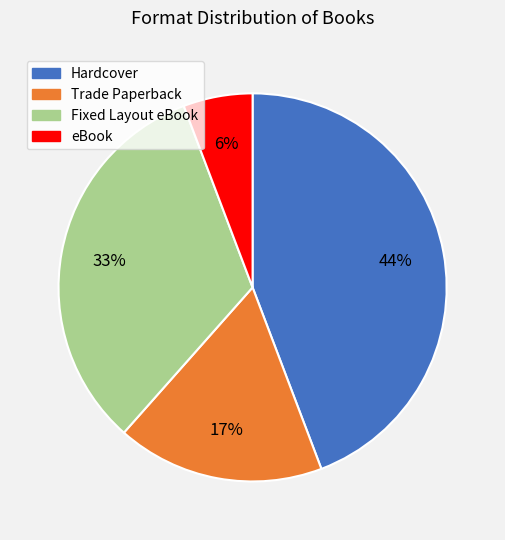

To the nearest percent, what is the difference between the Hardcover and eBook slice percentages?

38%